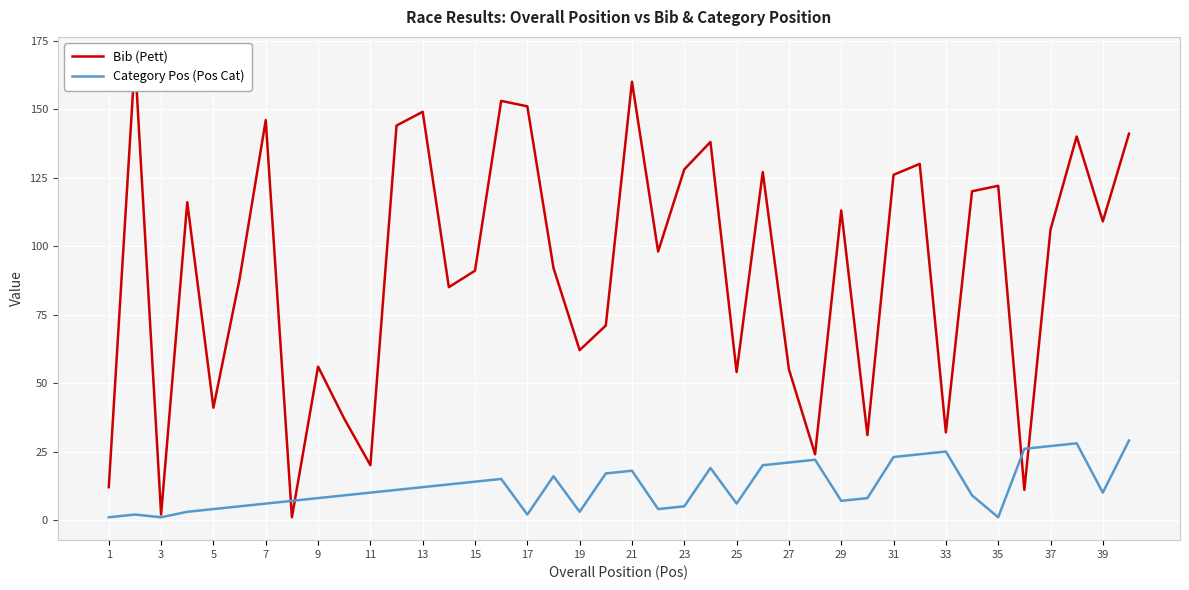

What is the sum of the Category Pos (Pos Cat) values at 3 and 33?

26